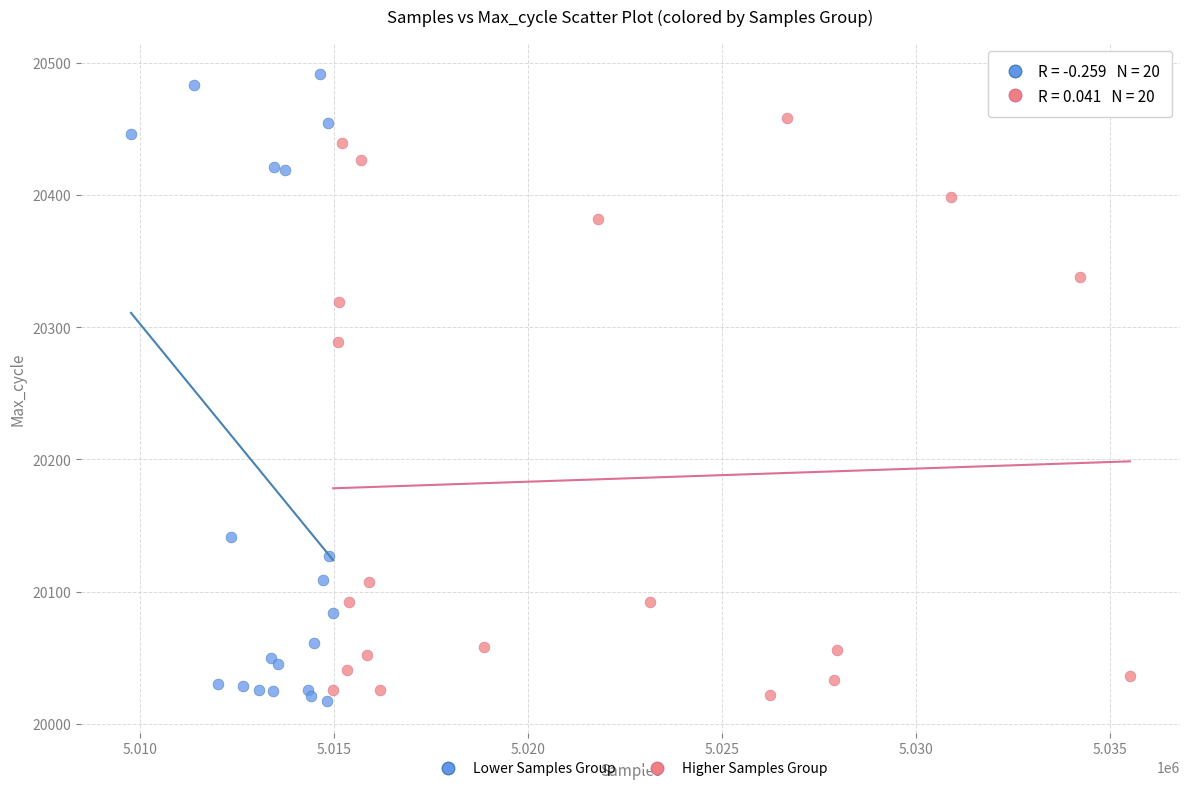

Which series has the largest Y range (max minus min)?

Lower Samples Group